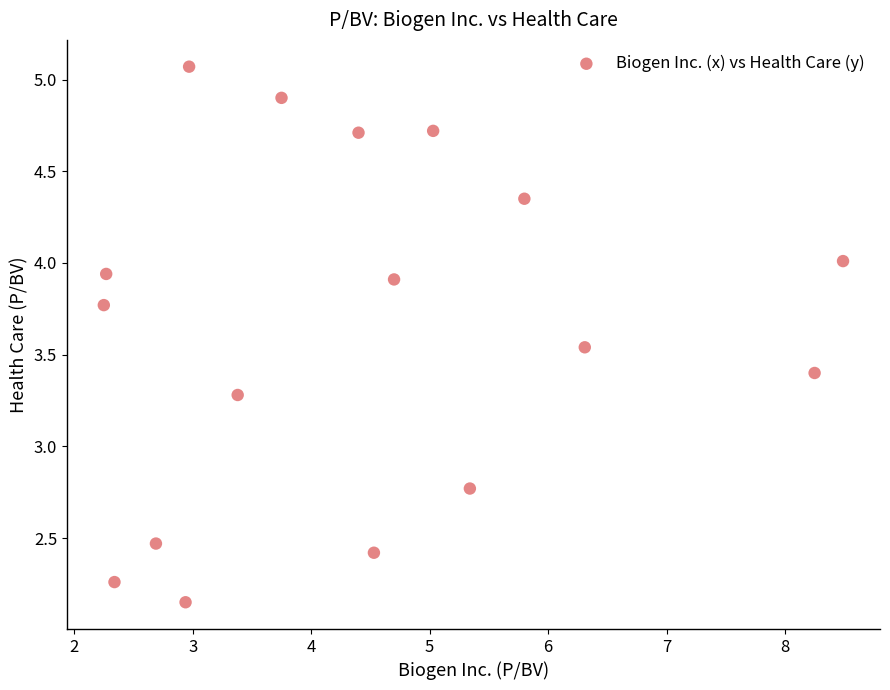

What Y value in the scatter plot is closest to 3?

2.8